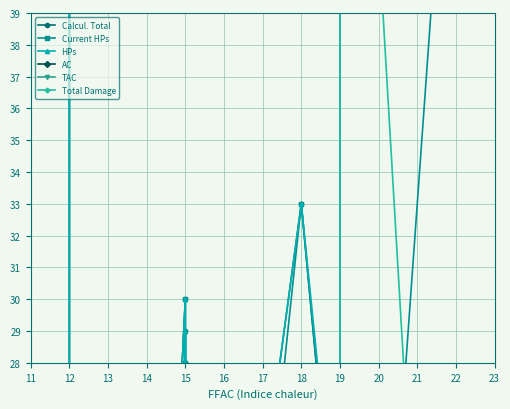

What is the value of the TAC point at the 17th from the left?

12